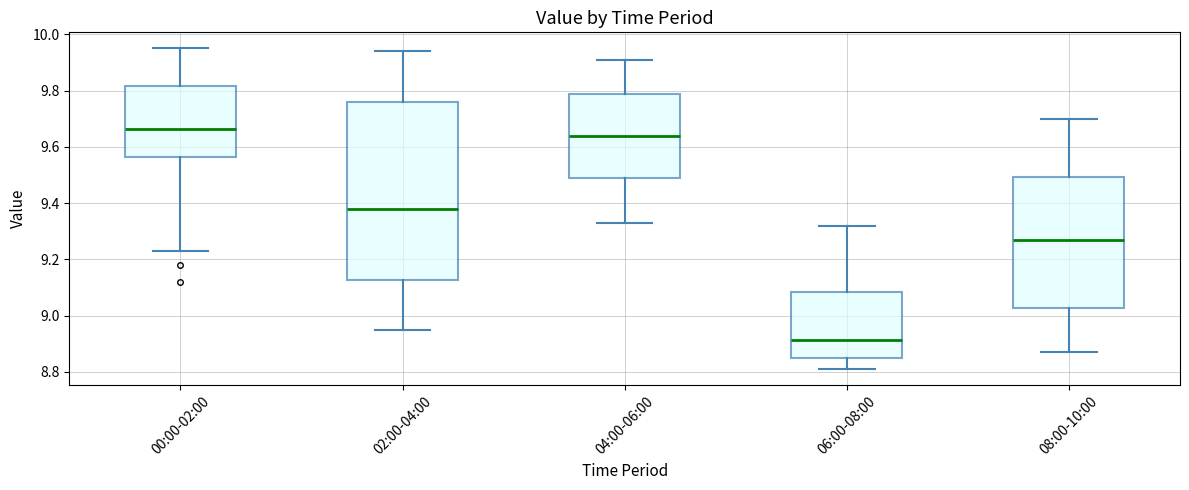

Reading left to right, transcribe this box plot: for each box, give where its median line is, the range the box spans, and where its two whiskers end, as read against the y-axis. The values are not printed on the chart, so give them approximately, as read against the axis.

00:00-02:00: median 9.66, box 9.56 to 9.82, whiskers 9.24 to 9.96
02:00-04:00: median 9.38, box 9.12 to 9.76, whiskers 8.96 to 9.94
04:00-06:00: median 9.64, box 9.50 to 9.78, whiskers 9.34 to 9.92
06:00-08:00: median 8.92, box 8.86 to 9.08, whiskers 8.82 to 9.32
08:00-10:00: median 9.28, box 9.02 to 9.50, whiskers 8.88 to 9.70